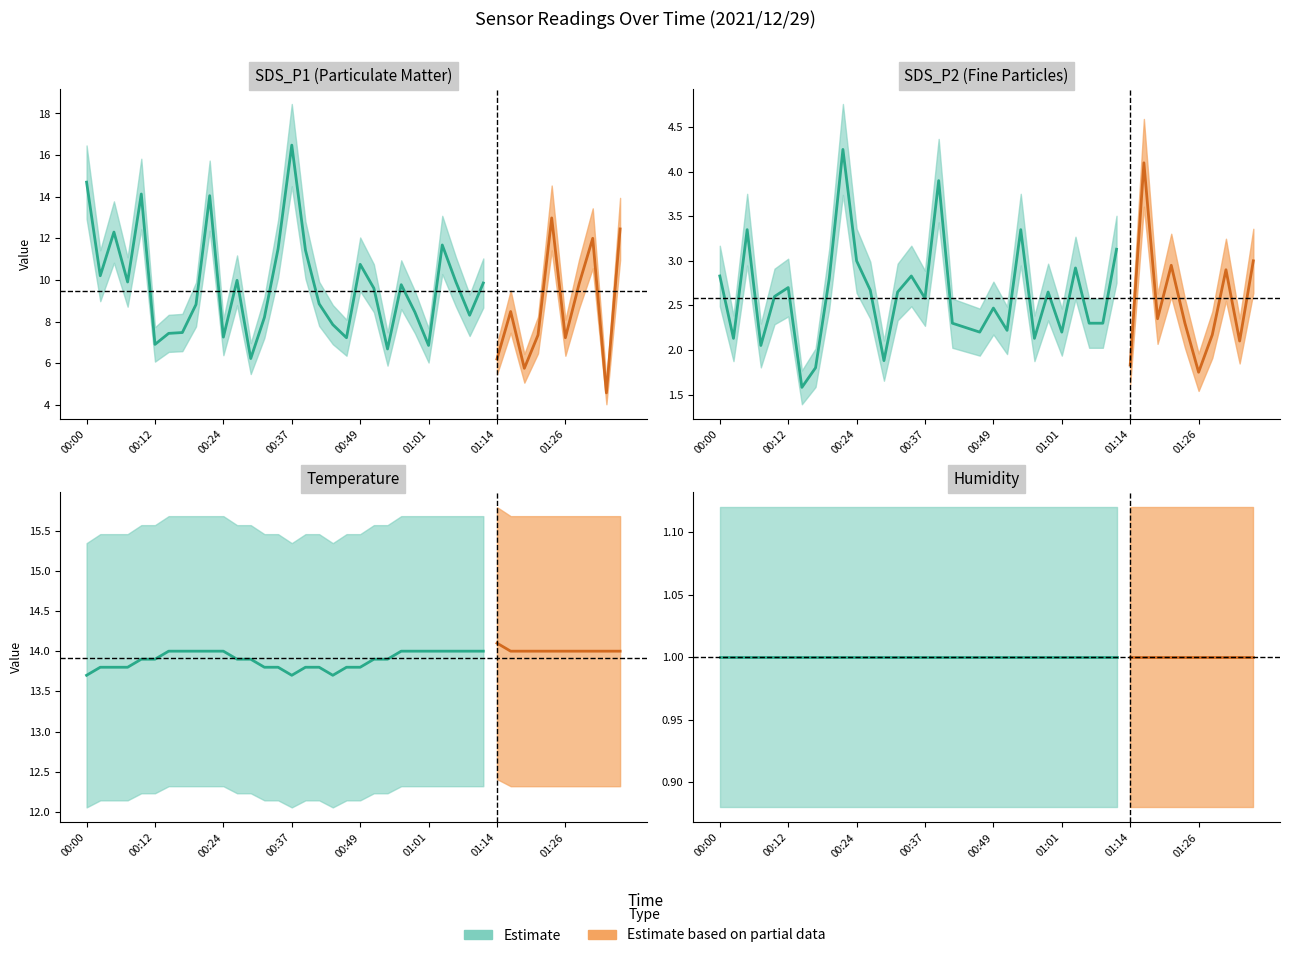

In Temp, how many points are lower than both neighbors (excluding endpoints)?

2